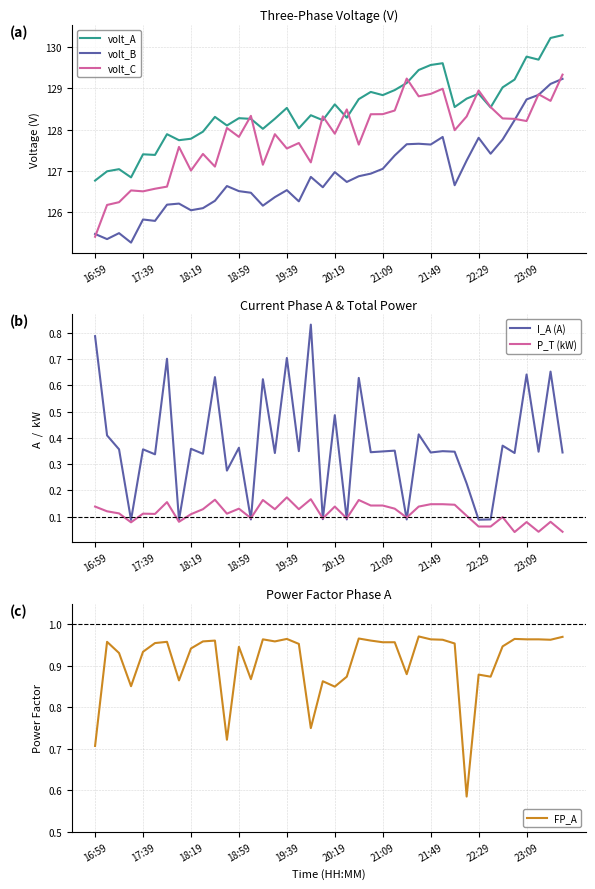

True or false: volt_B and volt_A cross at least once.

False